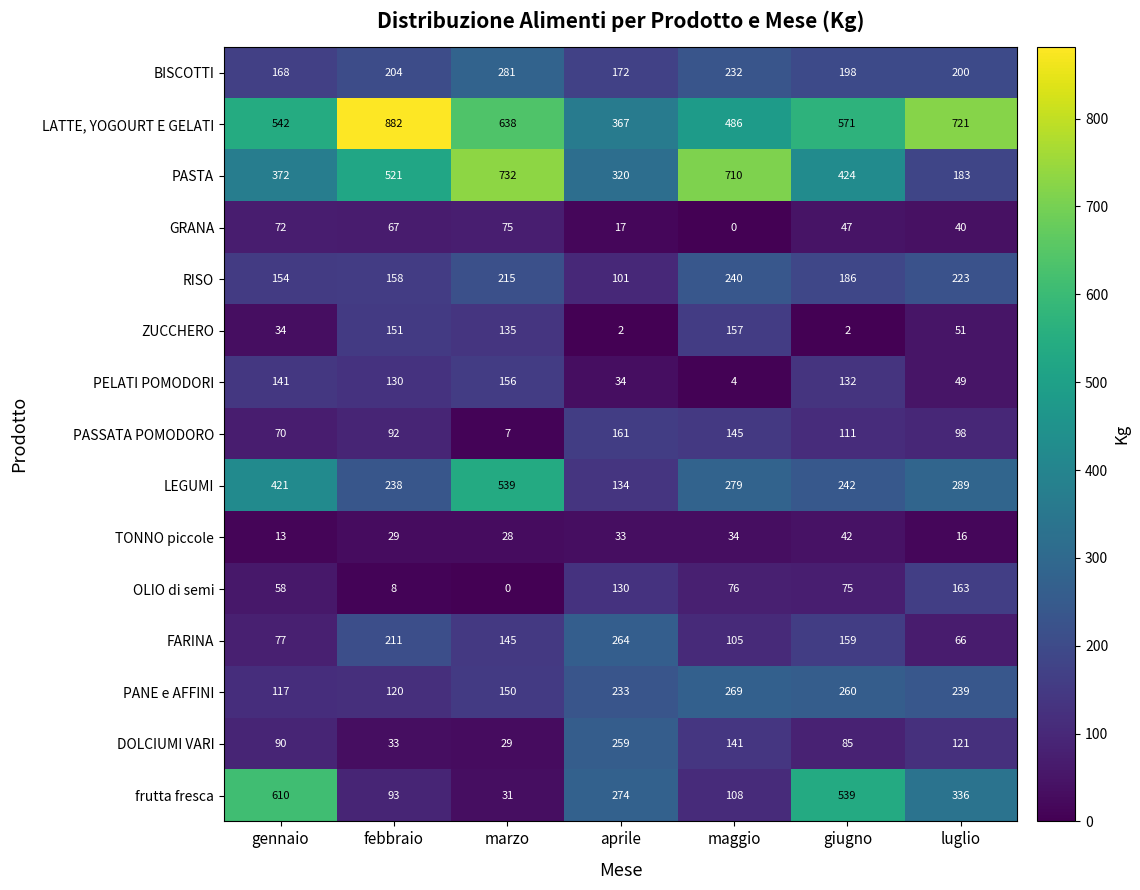

Count the number of data series in this chart.

15